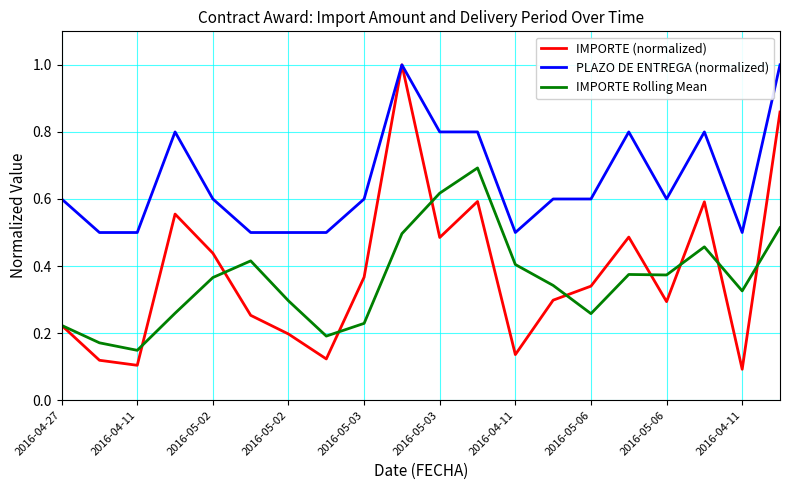

What is the highest value of the IMPORTE Rolling Mean series?

0.7